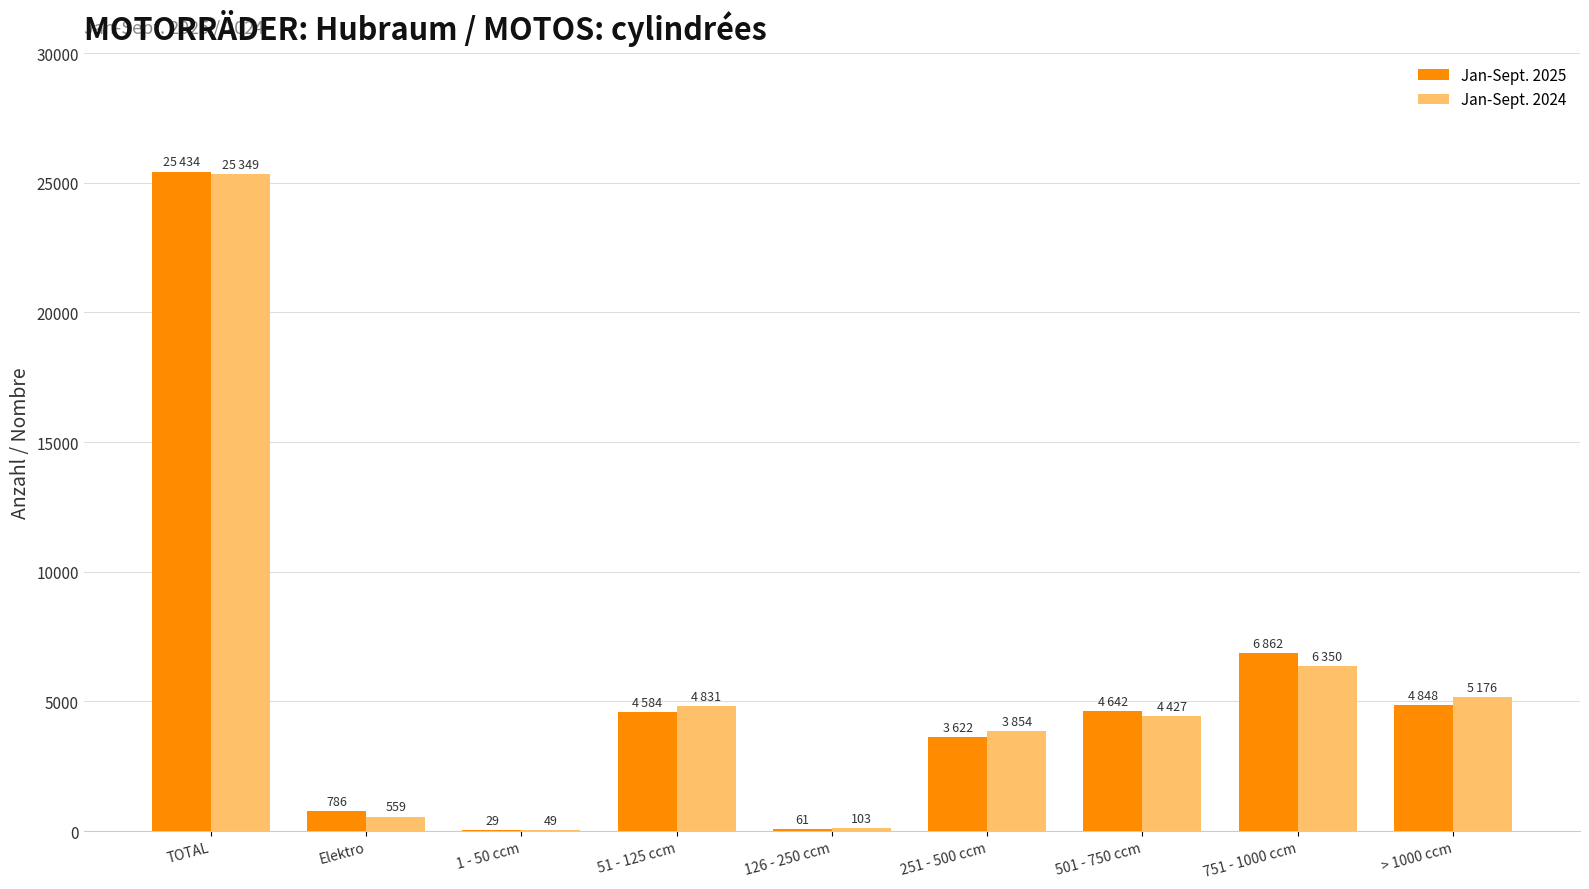

At which label is Jan-Sept. 2024 closest to 12699?

751 - 1000 ccm